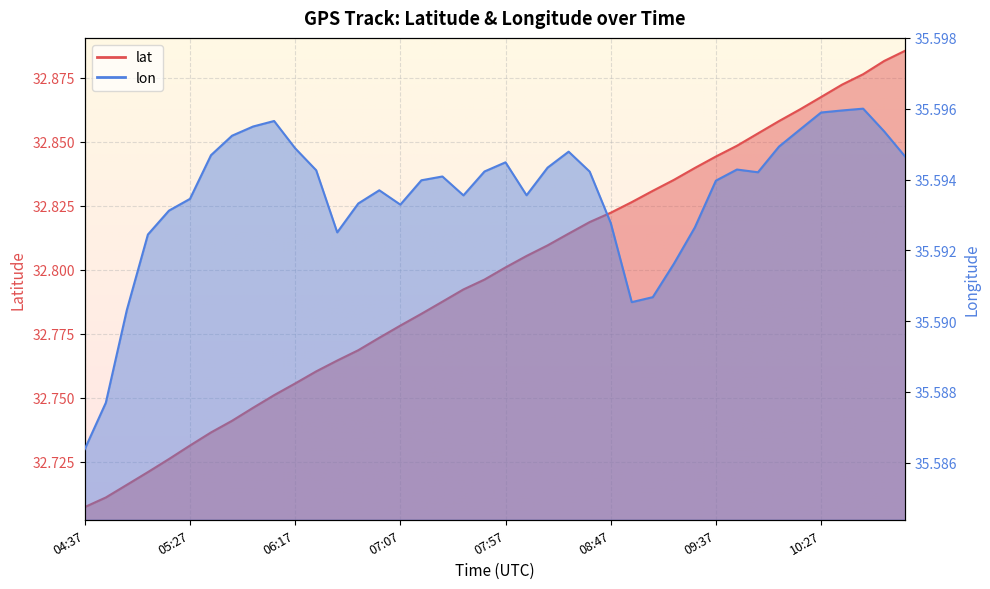

The lat series shows 22.0 at 04:37. True or false?

False